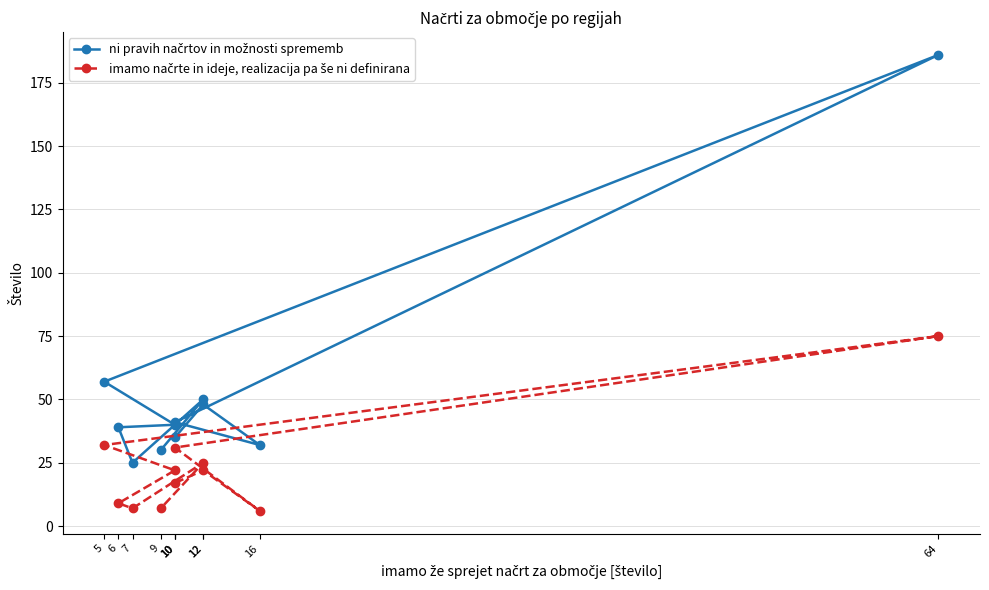

Read the ni pravih načrtov in možnosti sprememb value at 9, to the nearest 10.

30